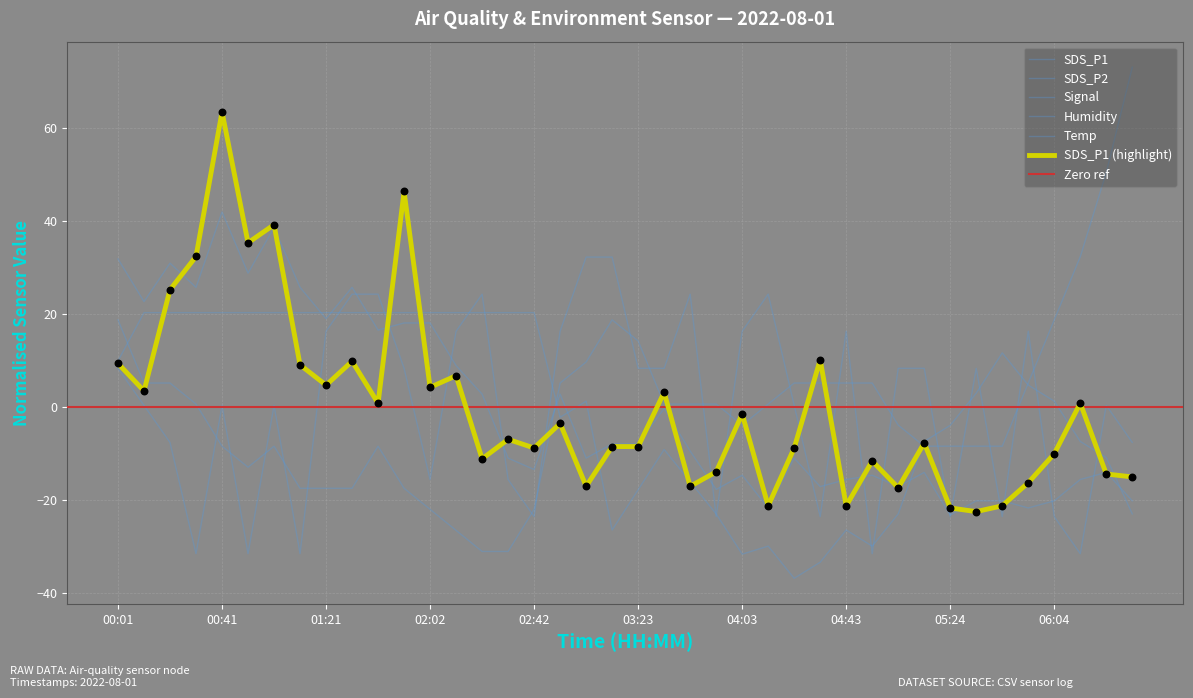

Which series has the widest spread of Y values?

Temp